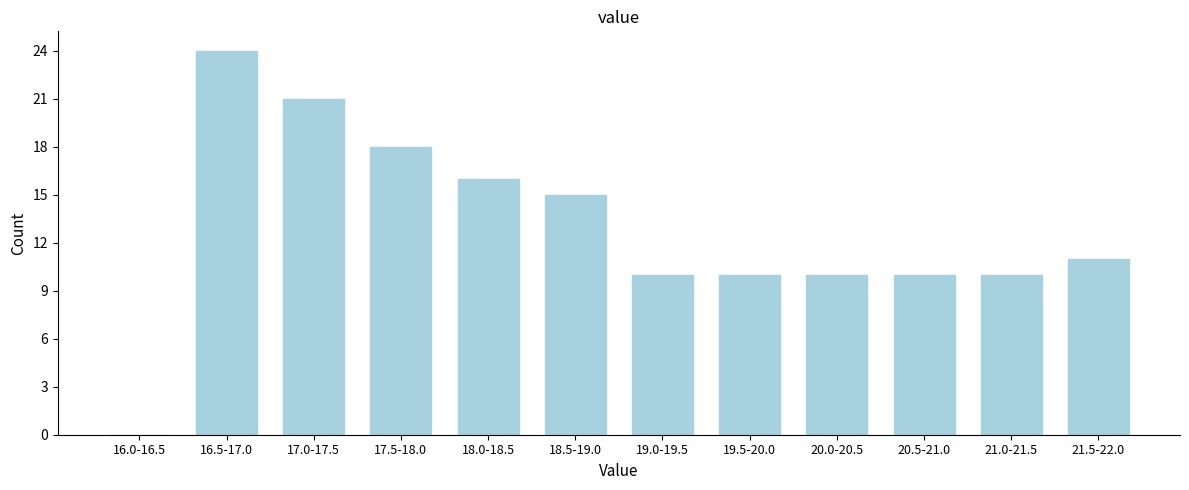

Reading right to left, extract all data points from this chart.

21.5-22.0=11	21.0-21.5=10	20.5-21.0=10	20.0-20.5=10	19.5-20.0=10	19.0-19.5=10	18.5-19.0=15	18.0-18.5=16	17.5-18.0=18	17.0-17.5=21	16.5-17.0=24	16.0-16.5=0